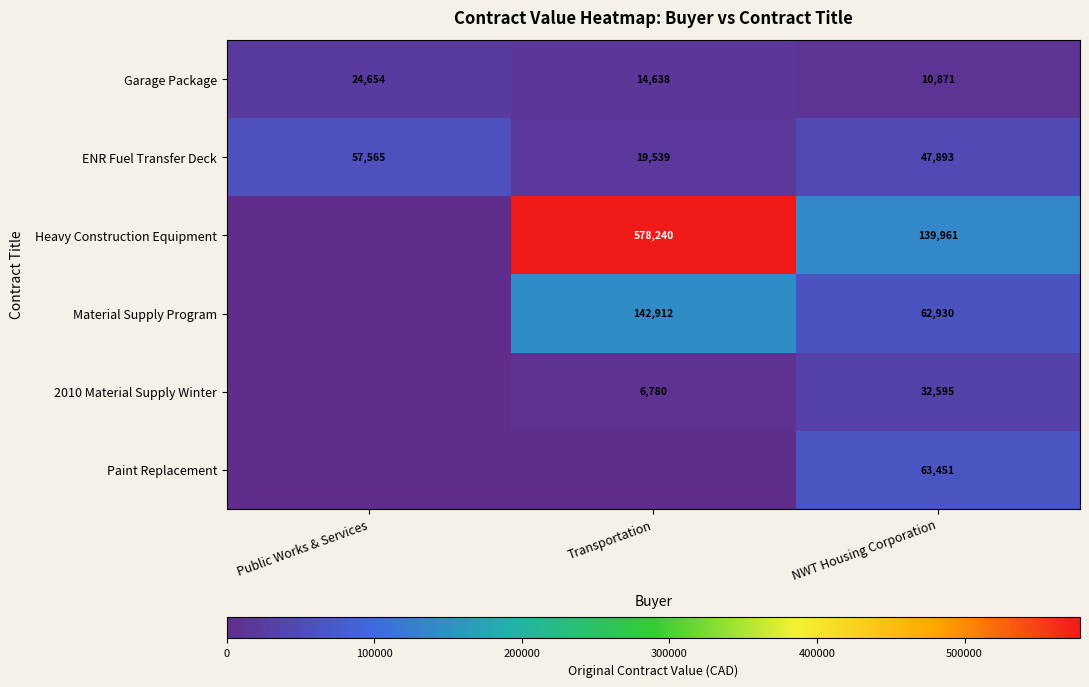

What is the spread (max minus min) of values at NWT Housing Corporation?

129090